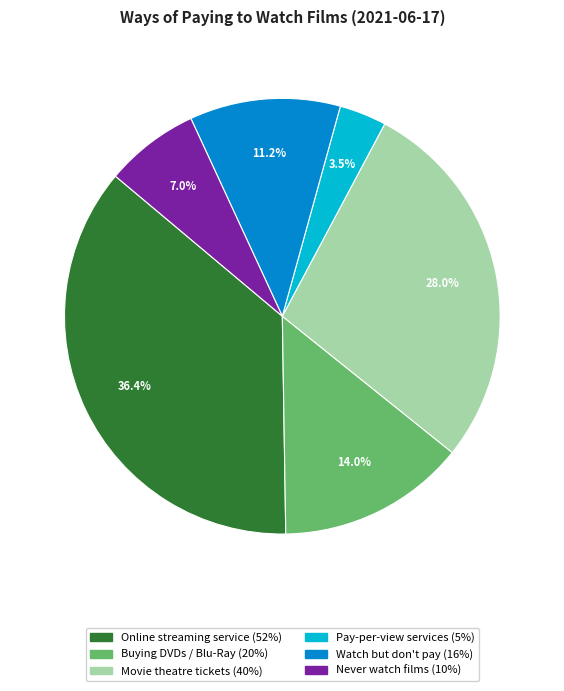

Is there a majority slice in this chart?

No